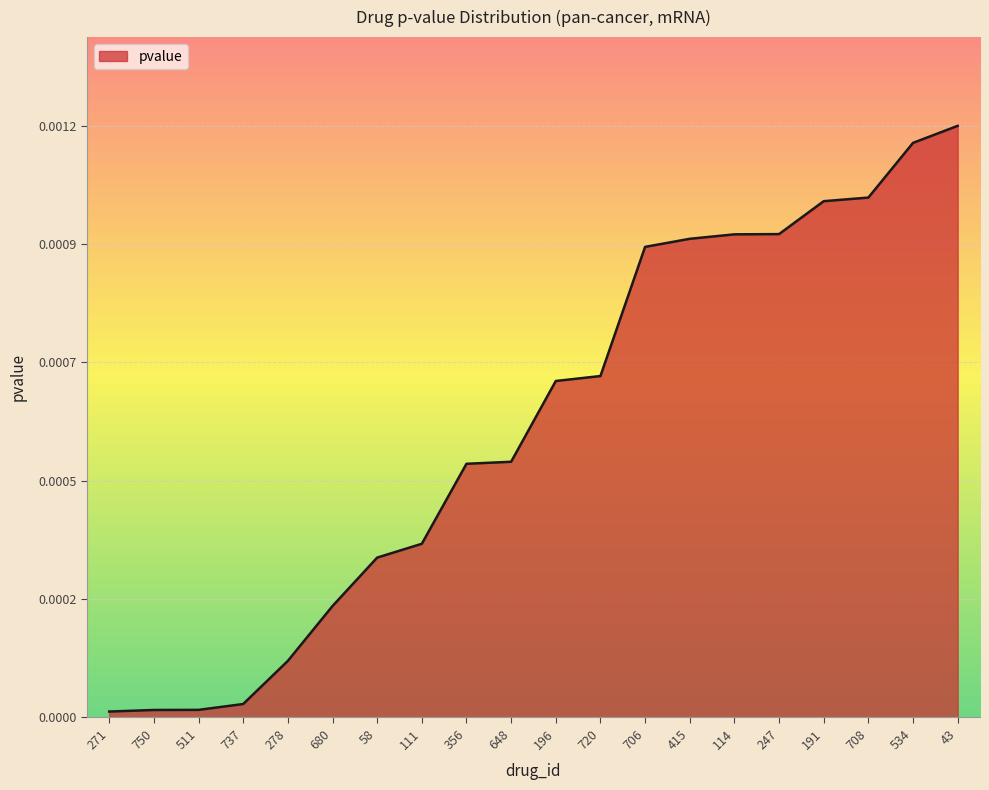

Reading right to left, what are all the values shown in this chart?

43=0.0	534=0.0	708=0.0	191=0.0	247=0.0	114=0.0	415=0.0	706=0.0	720=0.0	196=0.0	648=0.0	356=0.0	111=0.0	58=0.0	680=0.0	278=0.0	737=0.0	511=0.0	750=0.0	271=0.0